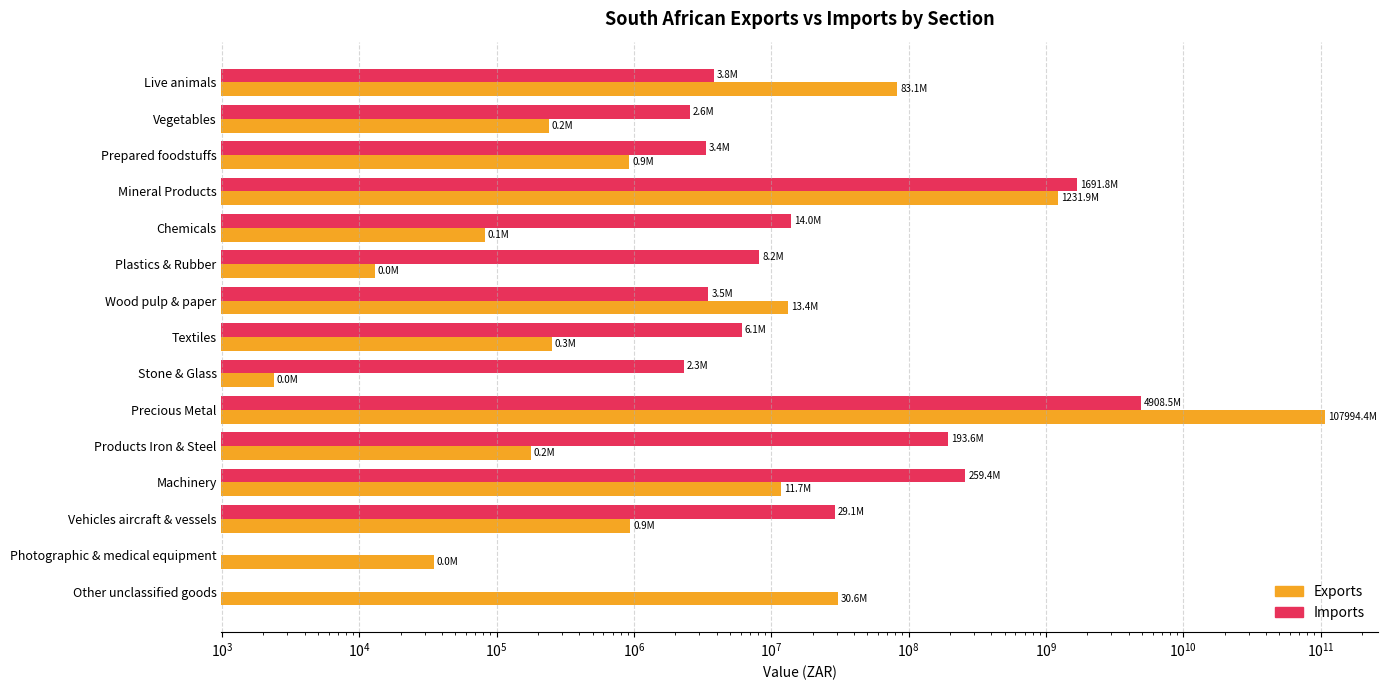

Reading left to right, extract all data points from this chart.

Exports: 83058104.0	240150.0	925655.0	1231876021.0	82095.0	13002.0	13359118.0	253161.0	2400.0	107994401479.0	178132.0	11748746.0	939030.0	34999.0	30551205.0
Imports: 3818564.0	2557240.0	3357499.0	1691754817.0	14002997.0	8170823.0	3494065.0	6133781.0	2309310.0	4908458265.0	193563613.0	259384543.0	29064734.0	0.0	0.0